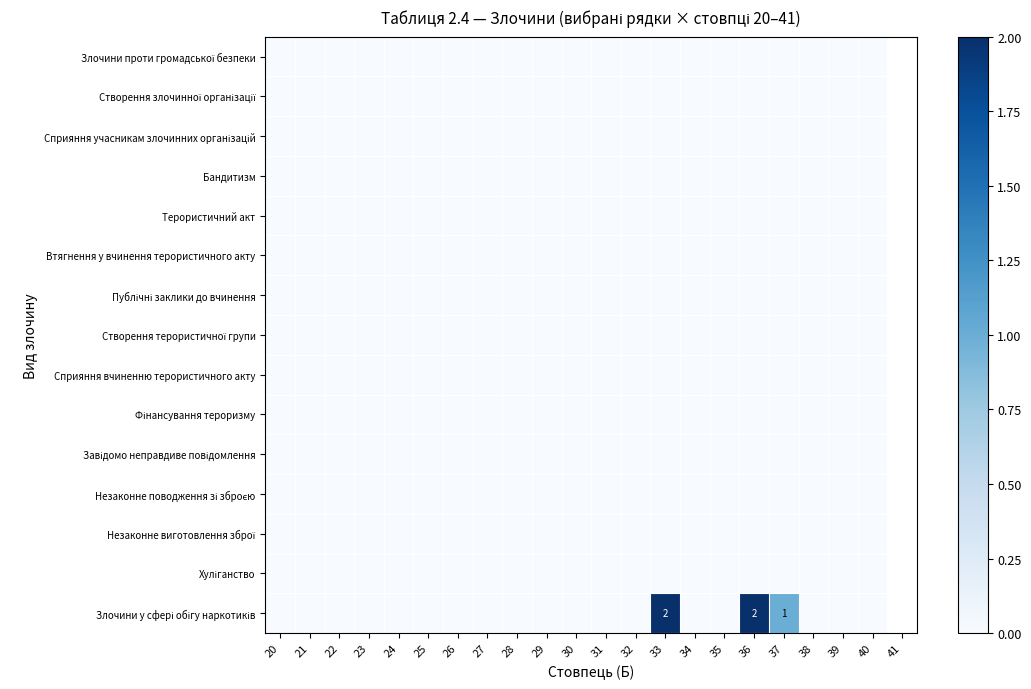

Which category has the lowest value in the Втягнення у вчинення терористичного акту series?

20